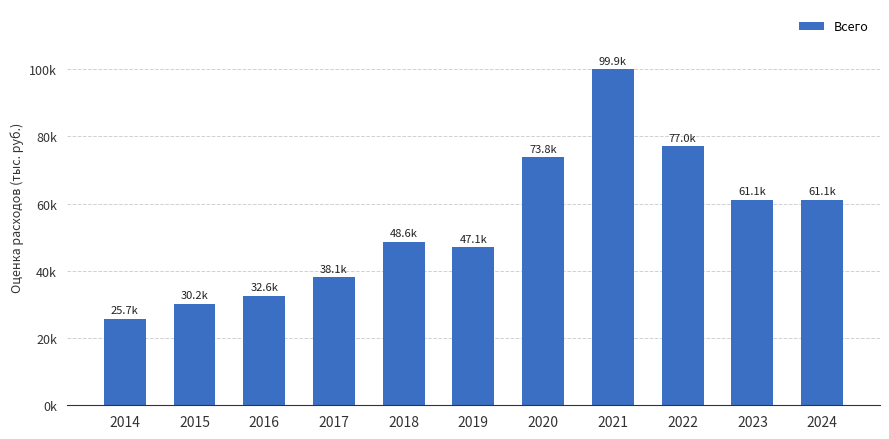

Are the bars horizontal?

No